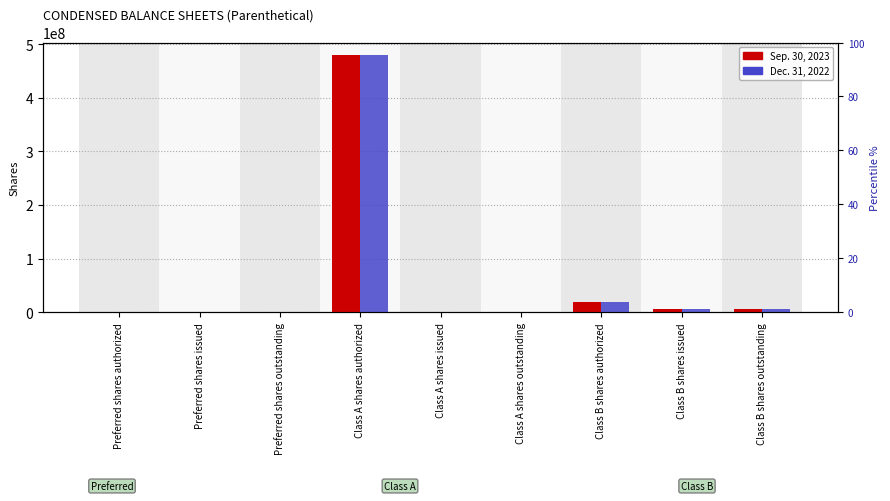

What position from the left is Class B shares issued?

8